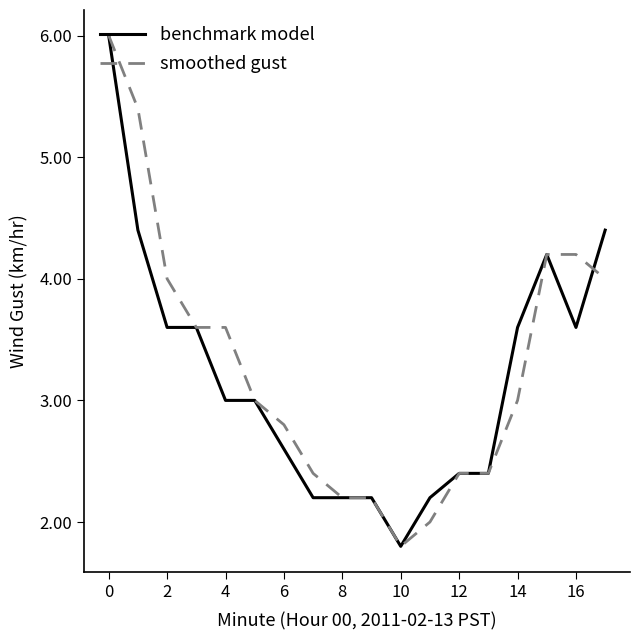

What is the highest value of the smoothed gust series?

6.0